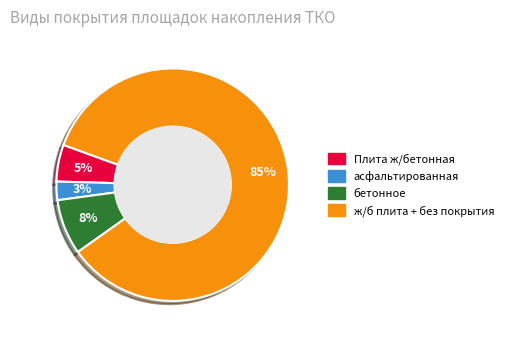

How many slices are in this pie chart?

4